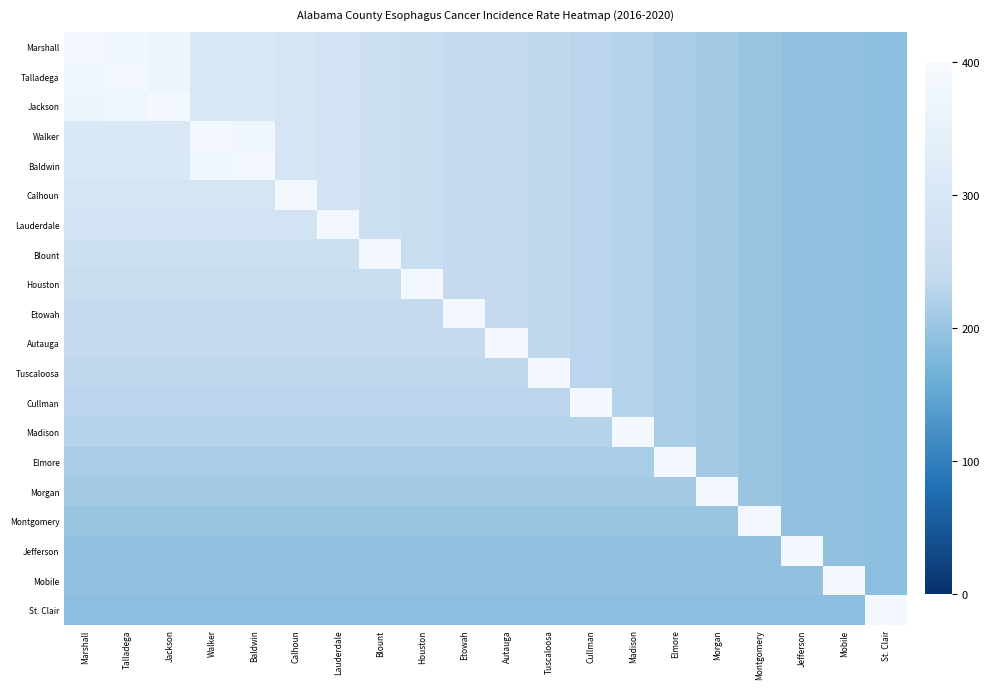

How many data points does each series have?

20